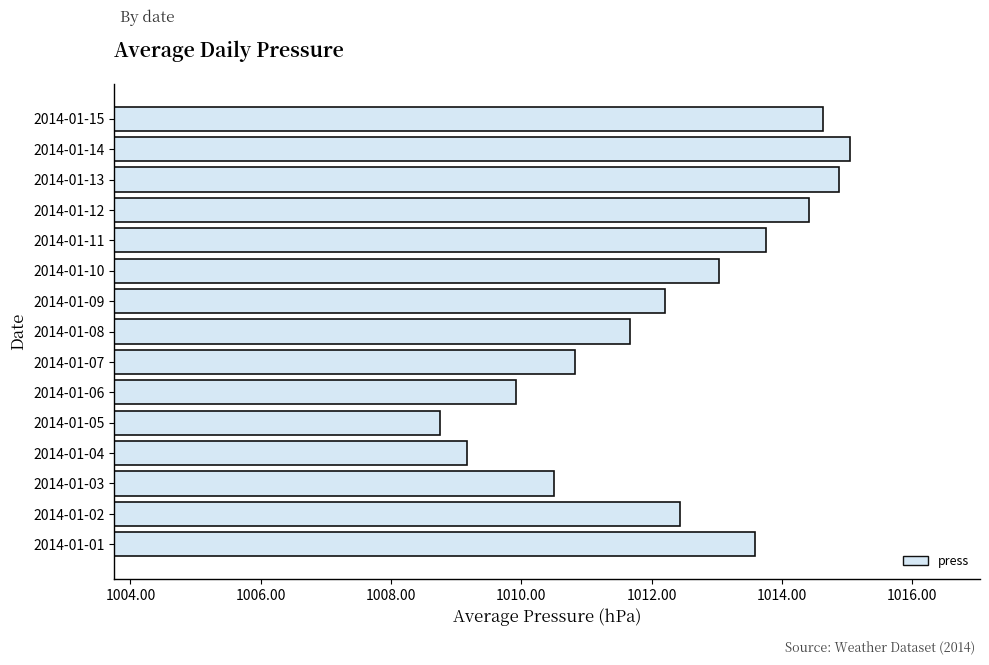

Approximately how many times larger is the value at 2014-01-11 compared to 2014-01-06?

1.0